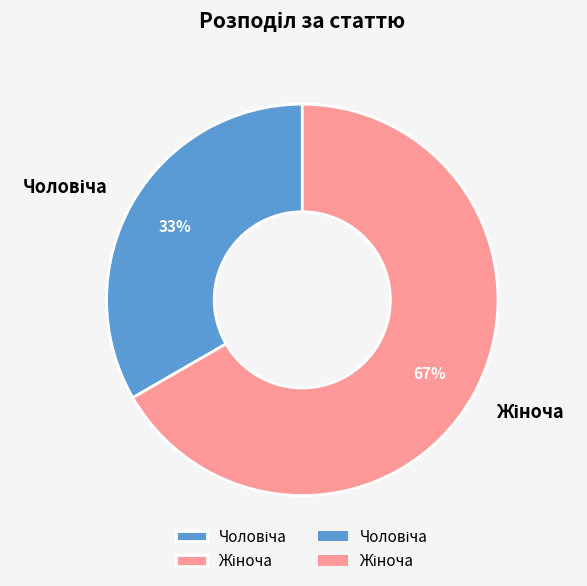

Is there a majority slice in this chart?

Yes